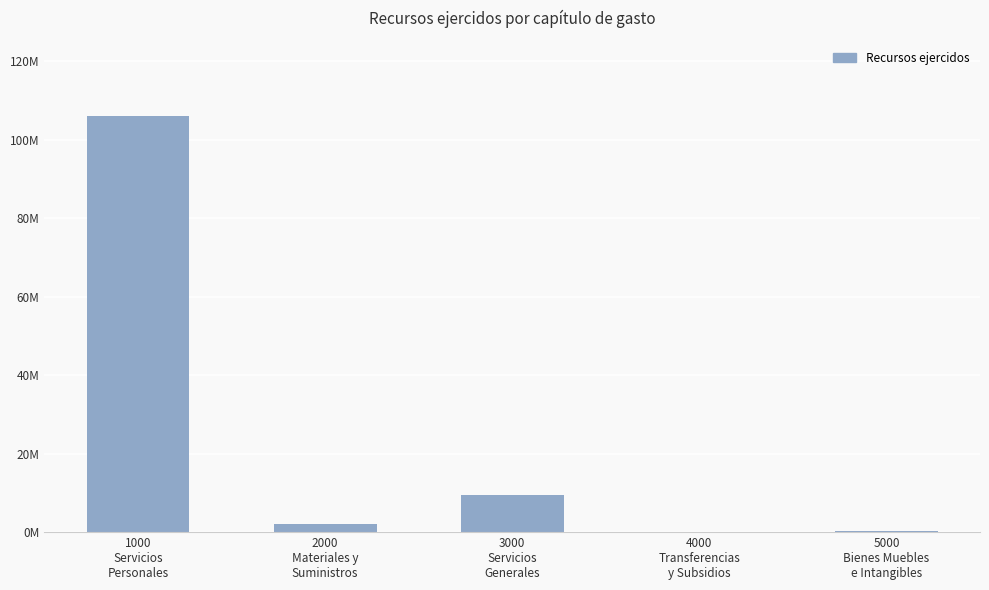

Are the bars horizontal?

No